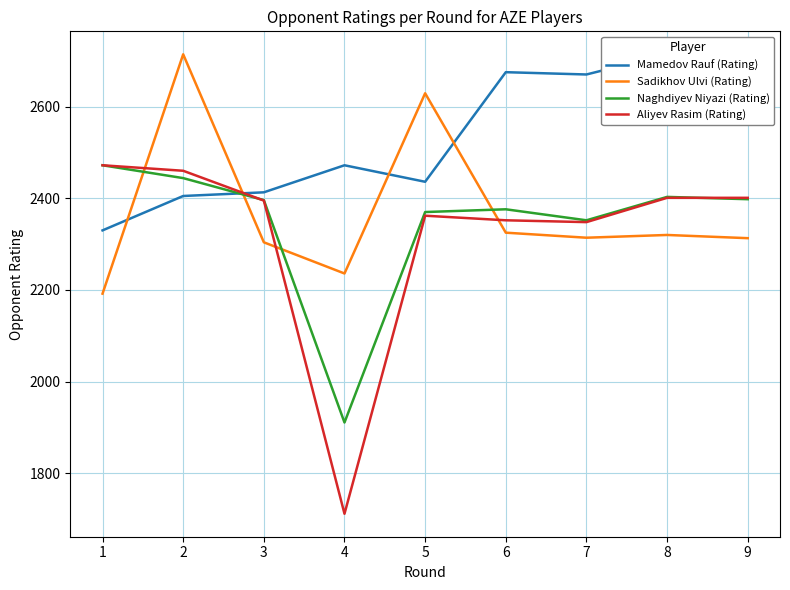

Reading left to right, transcribe all the data shown in this chart.

Mamedov Rauf (Rating): 2330	2405	2413	2472	2436	2675	2670	2714	2645
Sadikhov Ulvi (Rating): 2192	2714	2304	2236	2629	2325	2314	2320	2313
Naghdiyev Niyazi (Rating): 2472	2444	2396	1911	2370	2376	2352	2403	2398
Aliyev Rasim (Rating): 2472	2460	2395	1712	2362	2352	2348	2401	2401